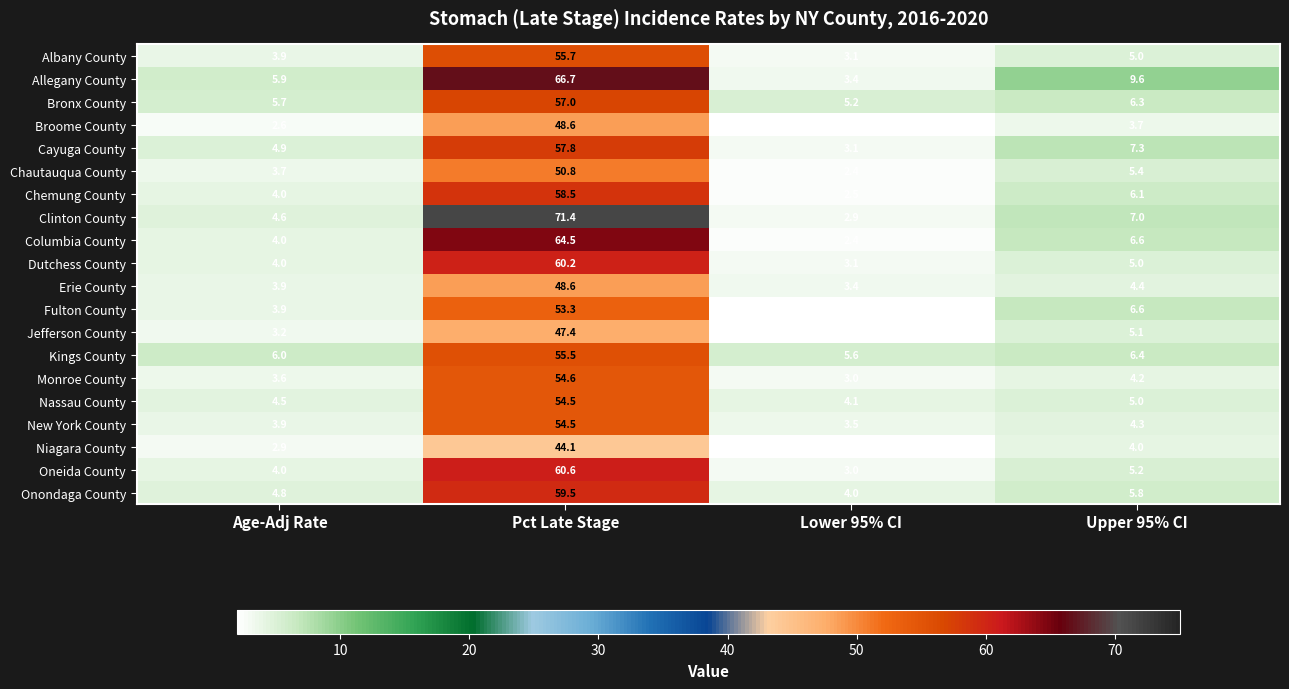

Rank the categories by New York County value from lowest to highest.

Lower 95% CI, Age-Adj Rate, Upper 95% CI, Pct Late Stage